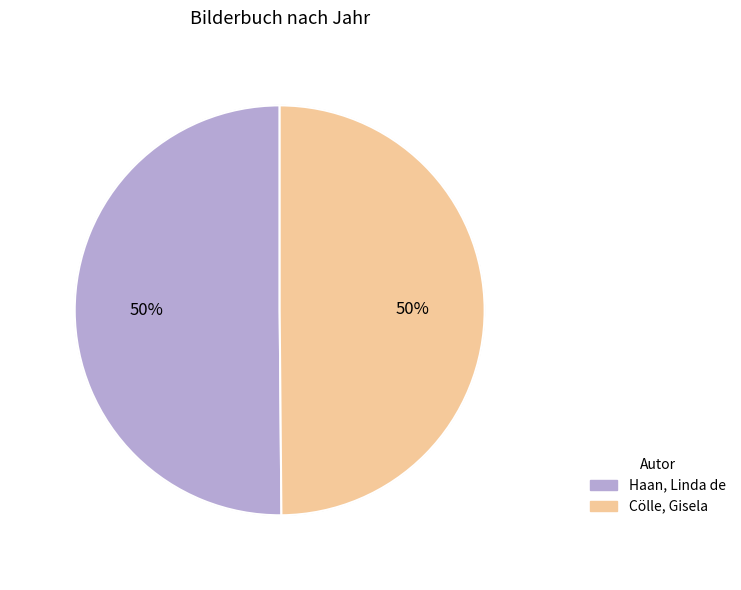

Is the sum of Haan, Linda de and Cölle, Gisela greater than half?

Yes